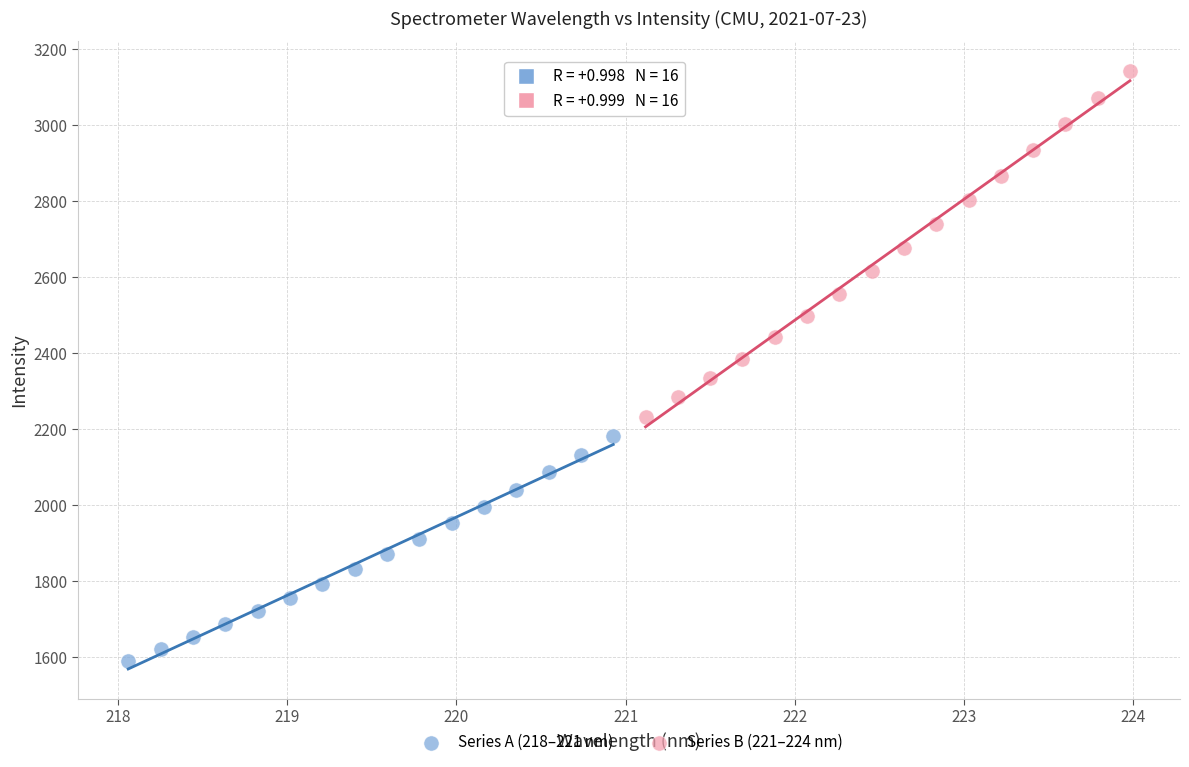

Which series reaches the minimum Y coordinate?

Series A (218–221 nm)